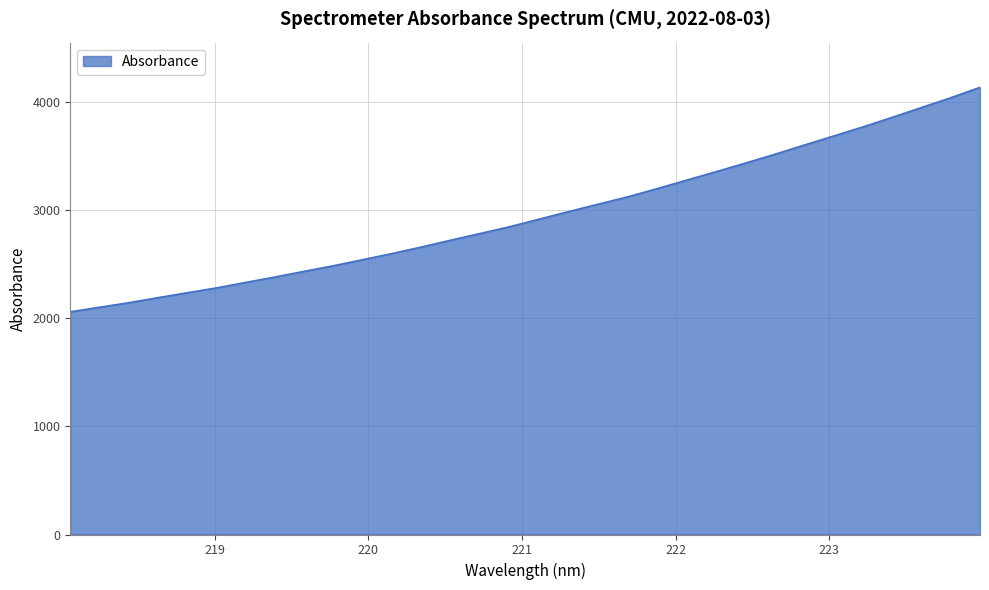

Reading right to left, transcribe all the data shown in this chart.

4137.2	4040.7	3950.3	3859.1	3770.8	3686.5	3602.5	3517.7	3436.2	3356.8	3279.1	3200.9	3125.0	3057.3	2989.6	2920.1	2849.9	2787.6	2725.9	2662.7	2601.9	2545.1	2488.6	2436.8	2384.0	2333.6	2282.6	2237.5	2192.1	2144.9	2102.8	2060.4